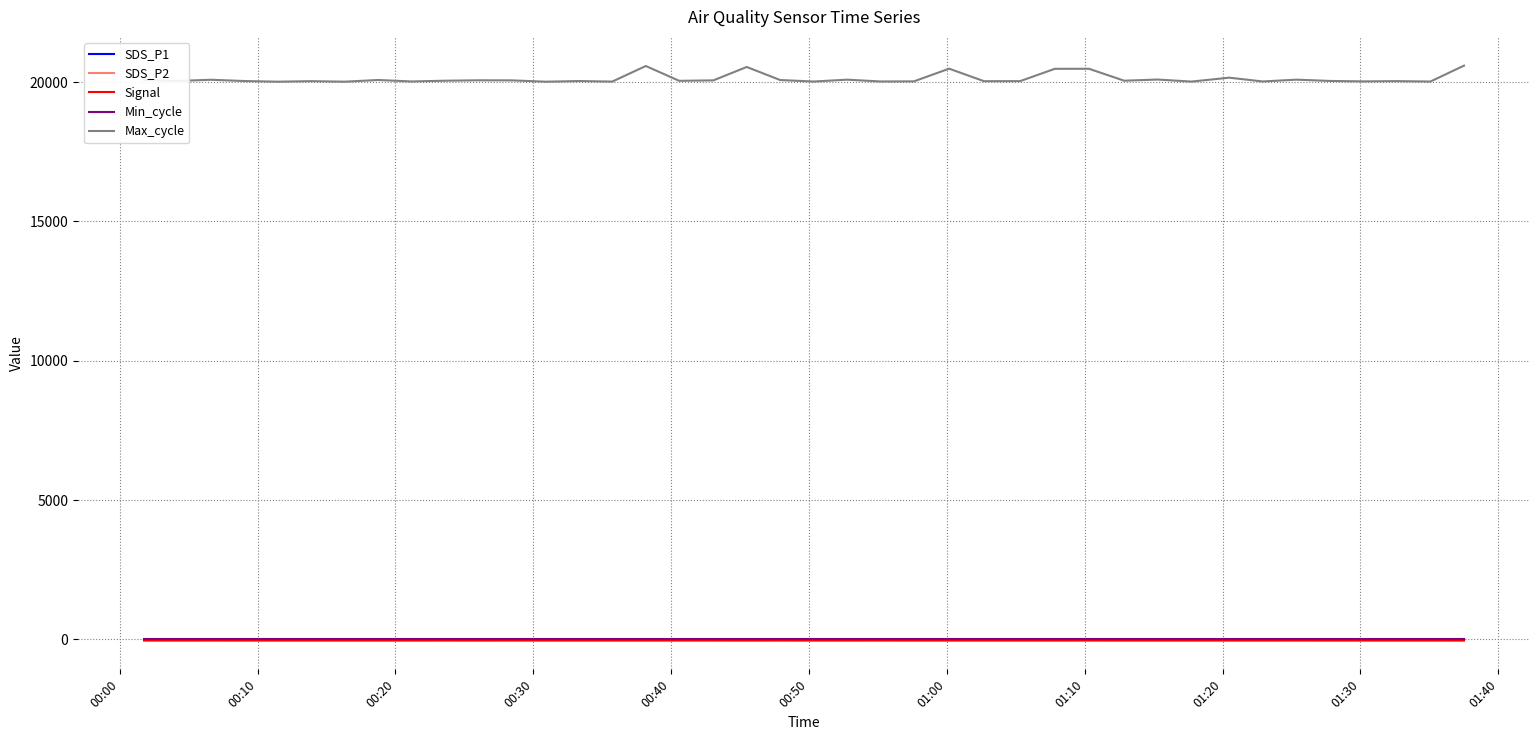

What are all the series names shown in the legend?

SDS_P1, SDS_P2, Signal, Min_cycle, Max_cycle